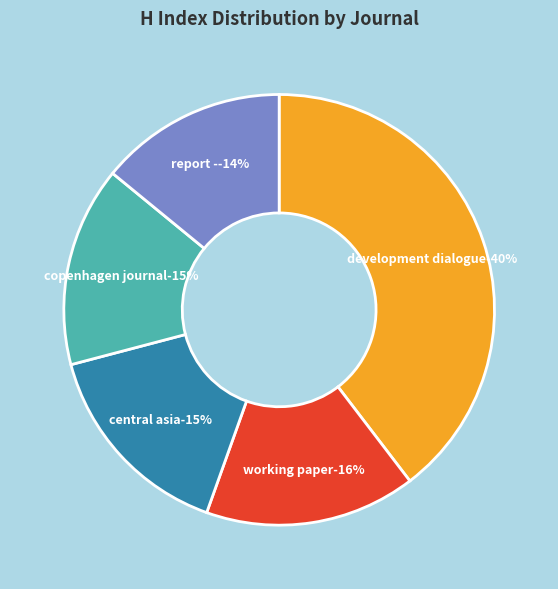

Does Working Paper - Chr. Michelson Institute represent more than half of the total?

No